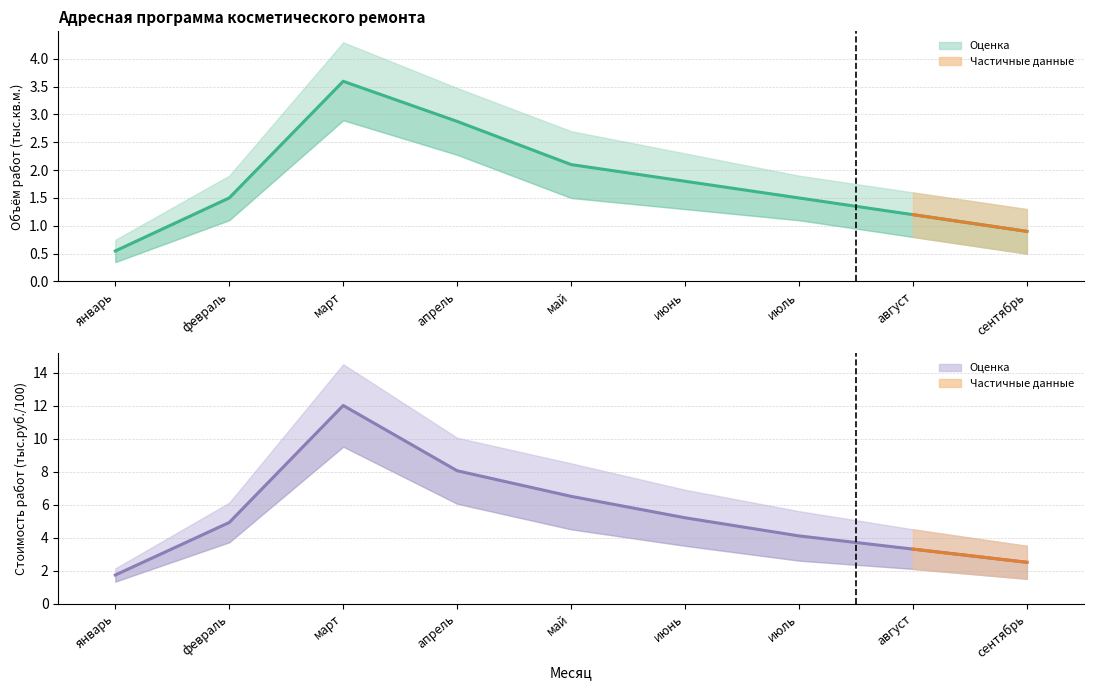

What is the average value of the Стоимость работ (тыс.руб.) / 100 series?

5.4